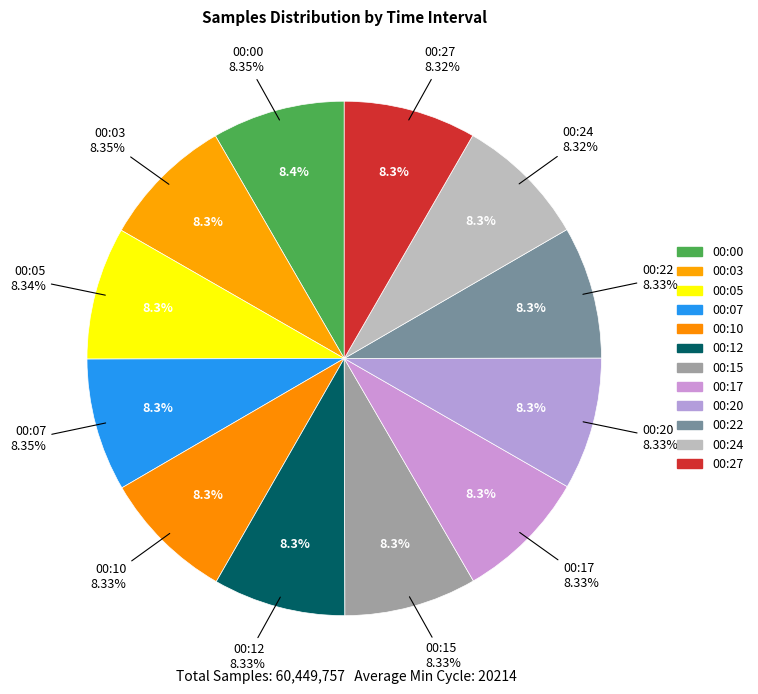

The 00:10 slice represents 8% of the pie. True or false?

True